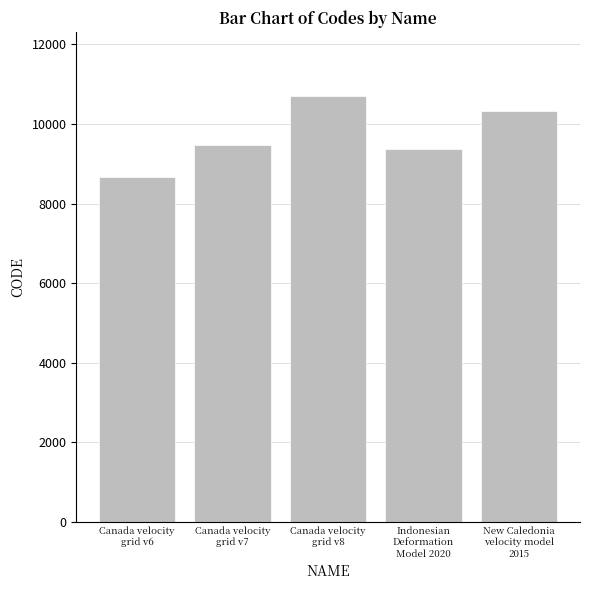

What is the difference between the values at Canada velocity
grid v6 and Indonesian
Deformation
Model 2020?

699